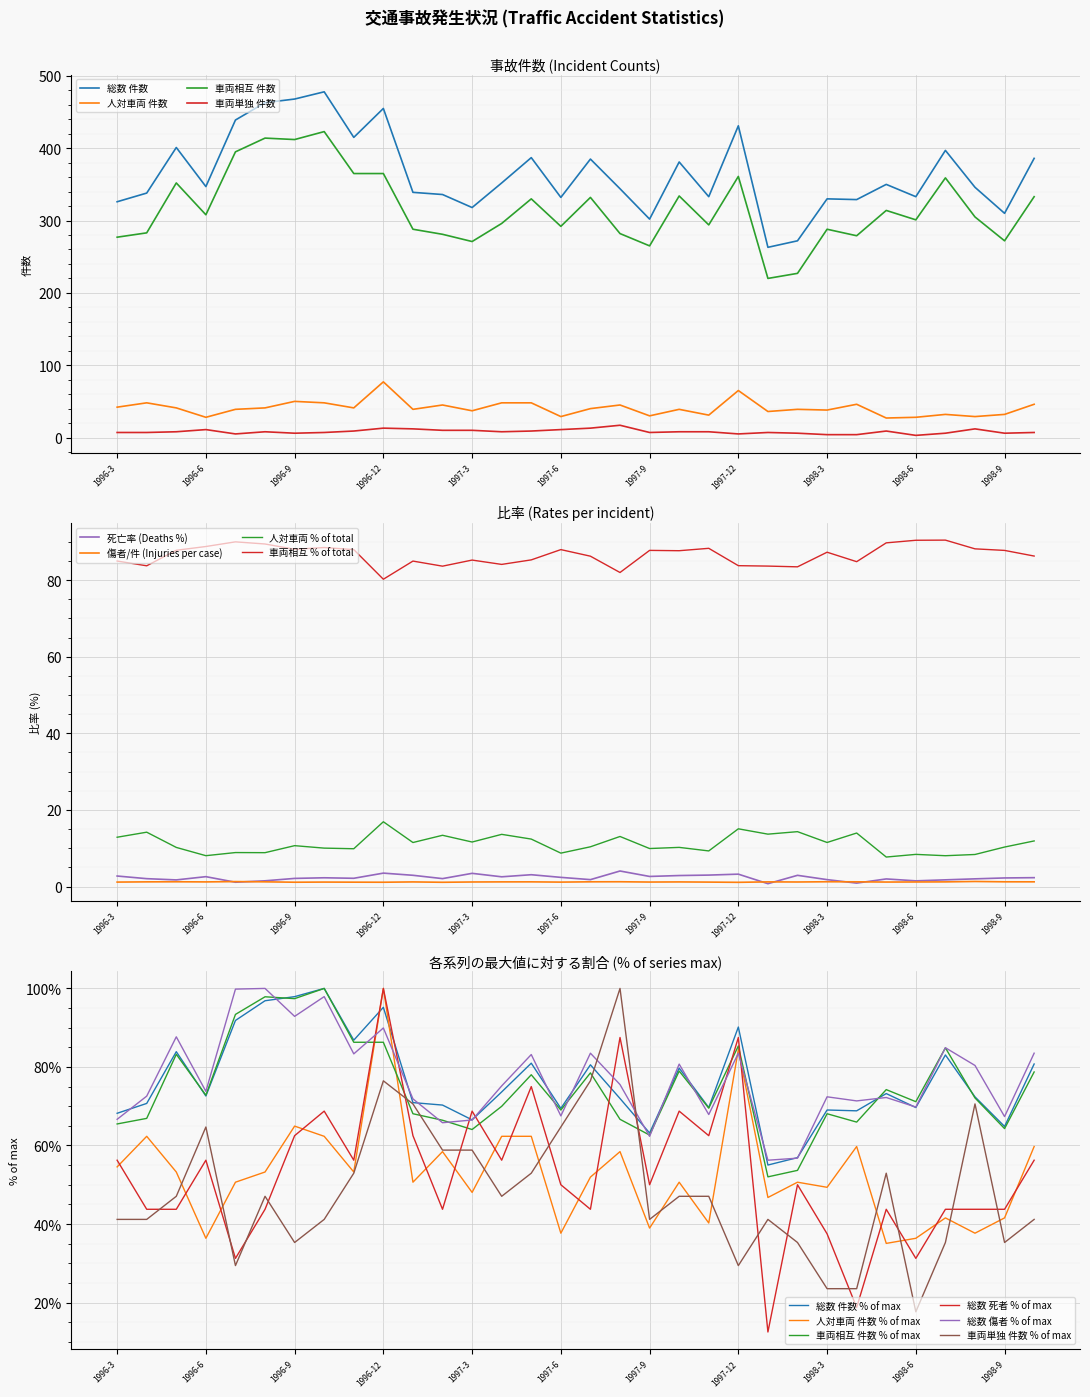

True or false: 車両相互 件数 and 車両単独 件数 cross at least once.

False